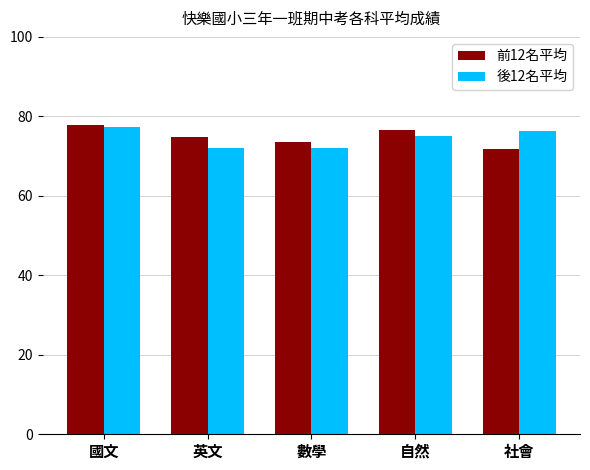

What is the label of the 5th bar from the right?

國文